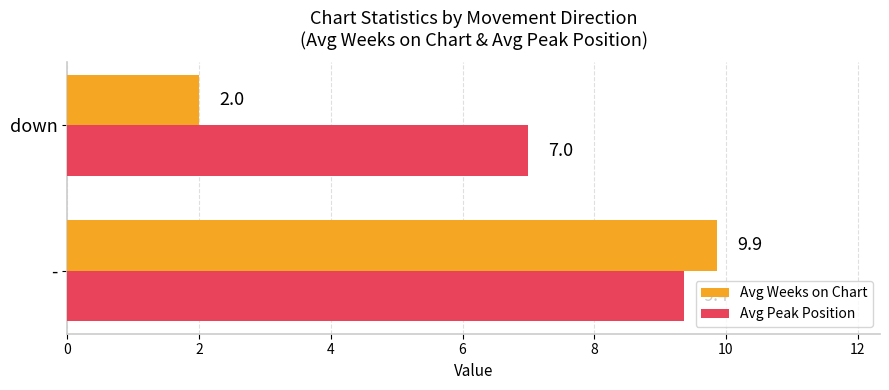

Count the number of categories in the chart.

2